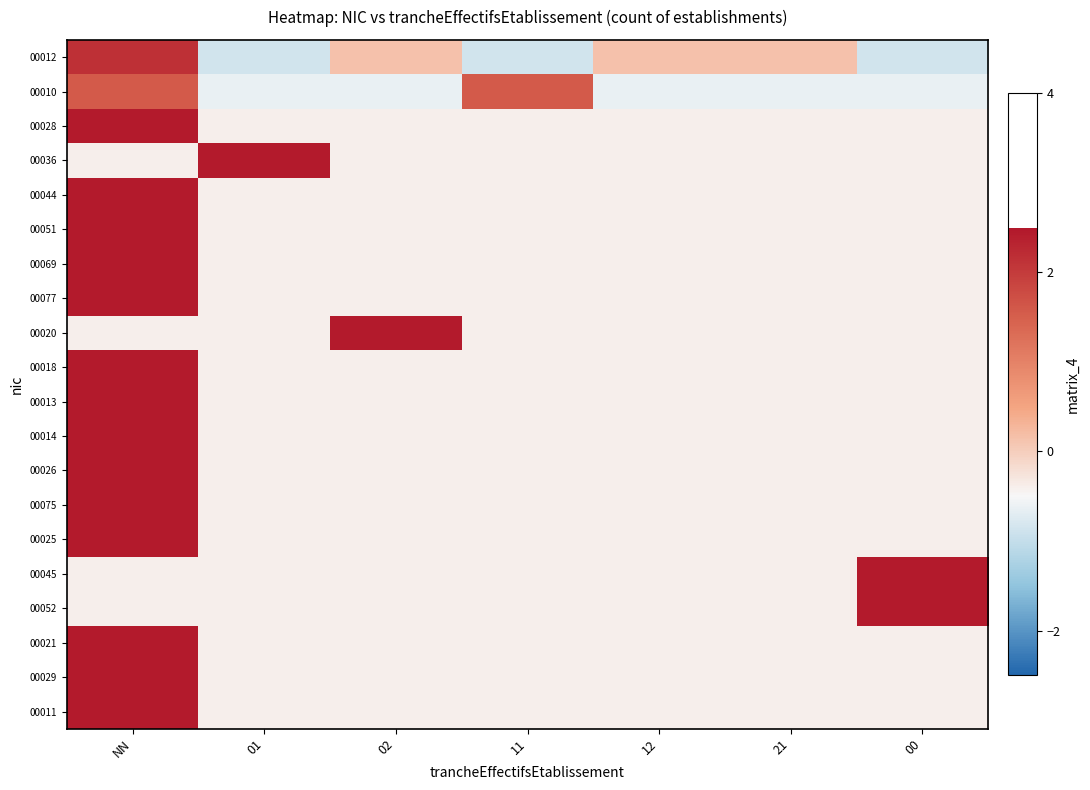

List the series in order of their peak value, highest first.

00045, 00052, 00028, 00036, 00044, 00051, 00069, 00077, 00020, 00018, 00013, 00014, 00026, 00075, 00025, 00021, 00029, 00011, 00012, 00010